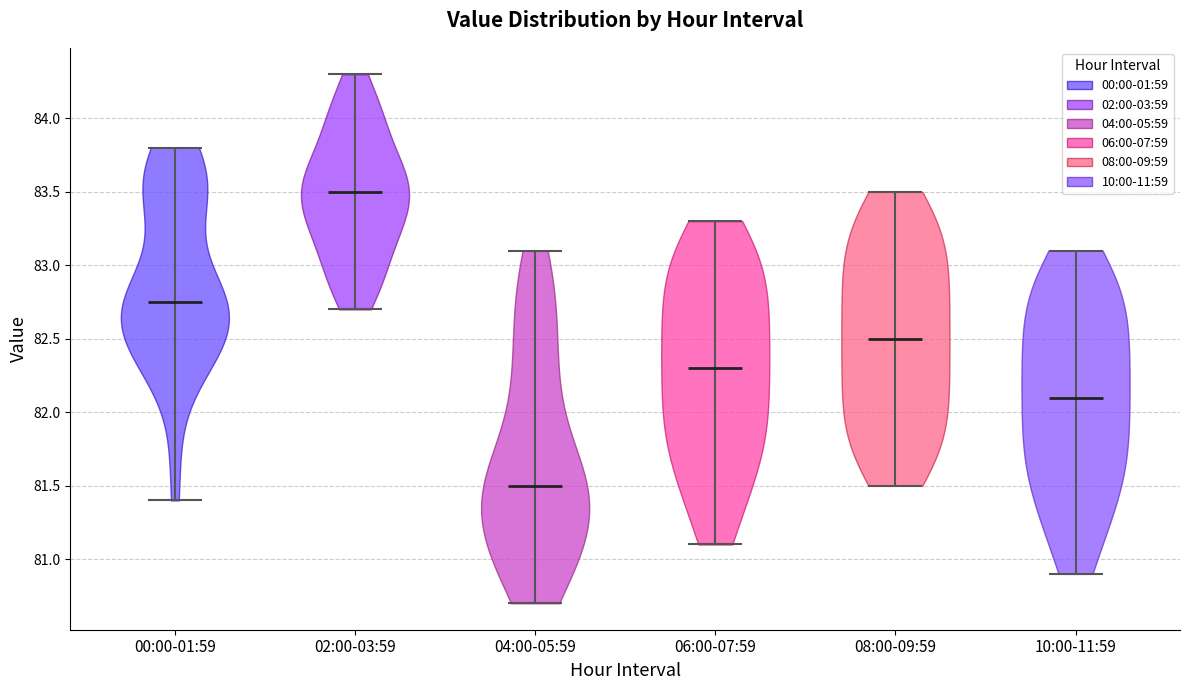

Which violin has the highest median line?

02:00-03:59